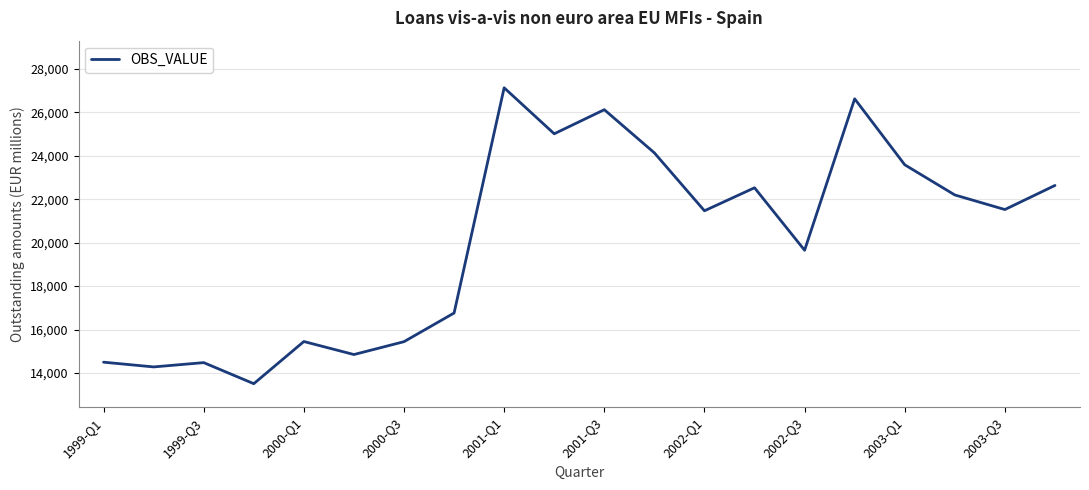

What is the maximum value shown in the chart?

27136